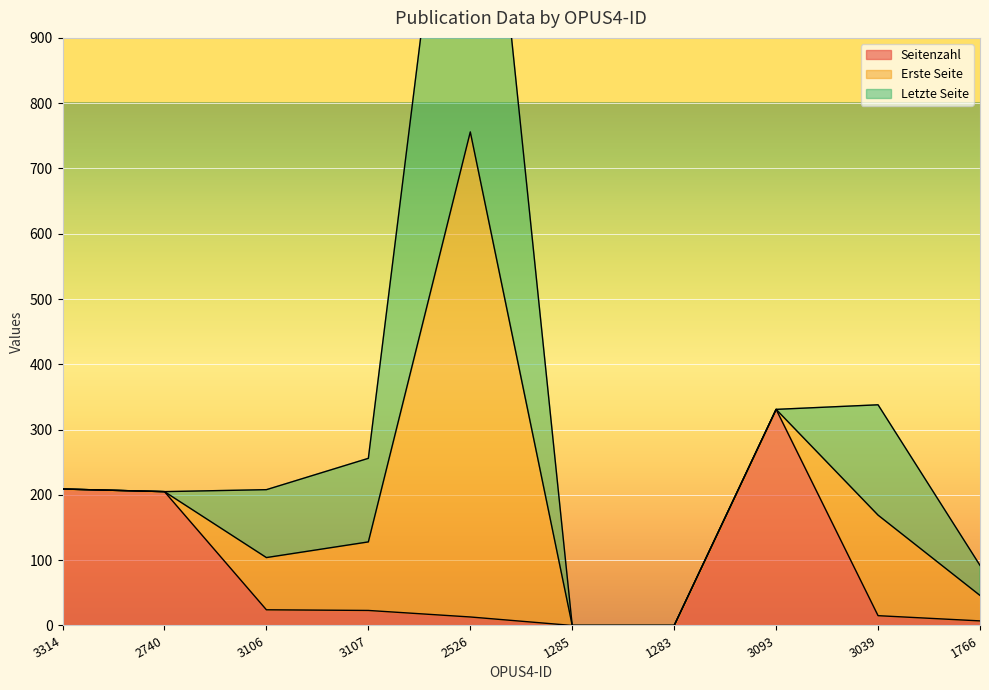

True or false: Seitenzahl has a value of 209 at 3314.

True